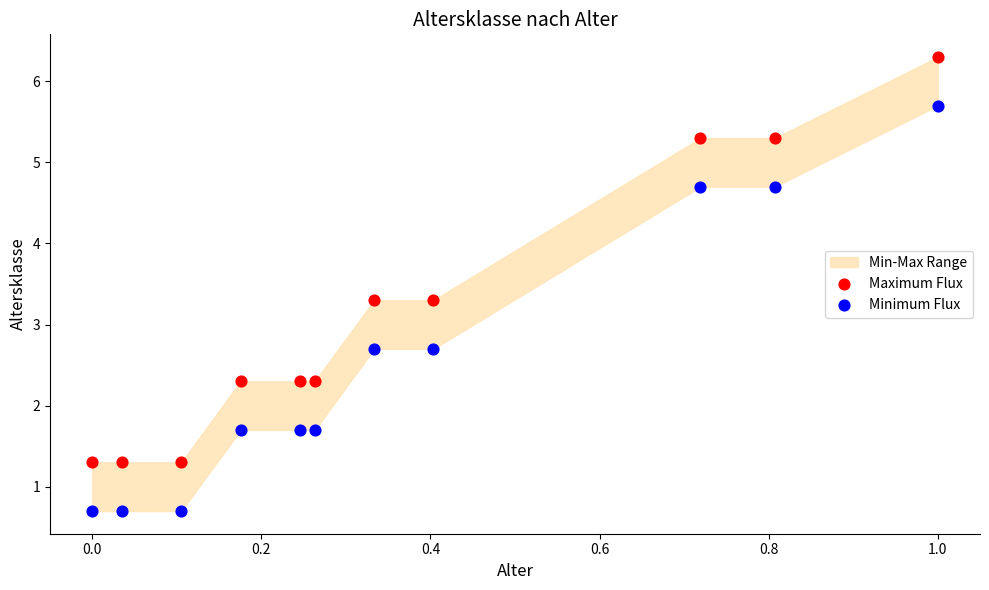

Which series reaches the minimum Y coordinate?

Minimum Flux